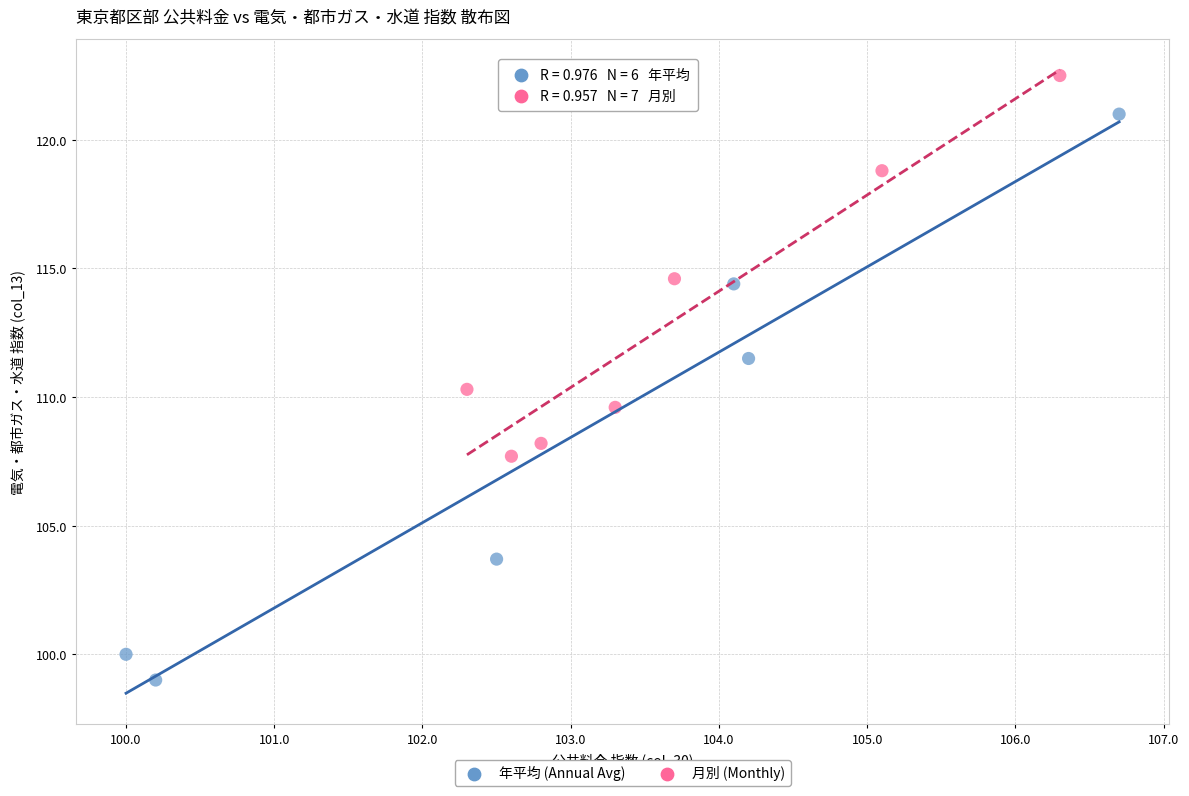

Which series reaches the maximum Y coordinate?

月別 (Monthly)